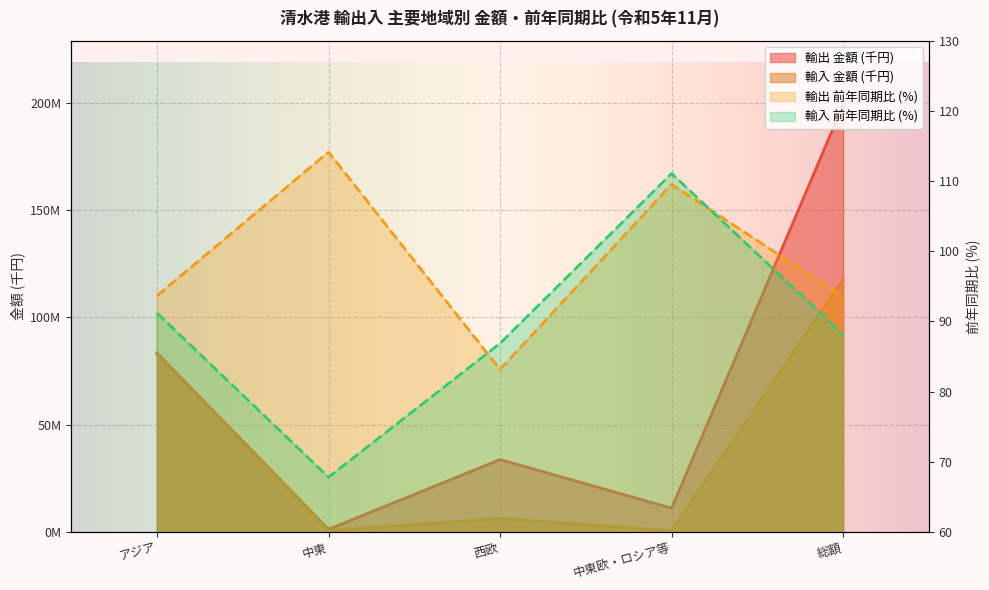

Does the chart display data point markers on the line(s)?

No